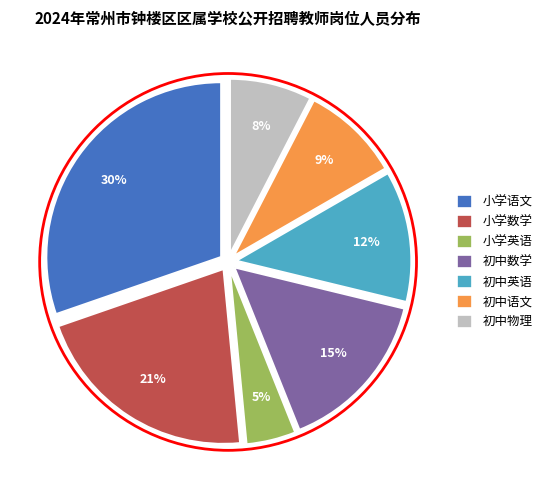

Combined, do 小学语文 and 小学英语 account for over 50%?

No